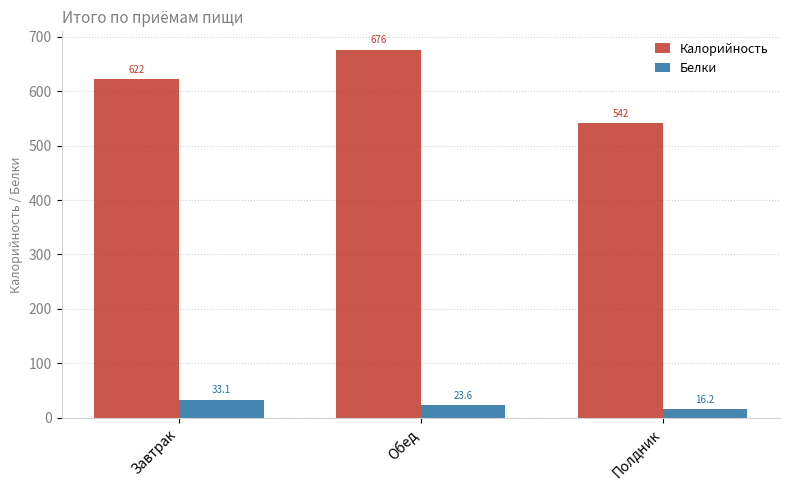

Rank the series by their maximum value, from highest to lowest.

Калорийность, Белки